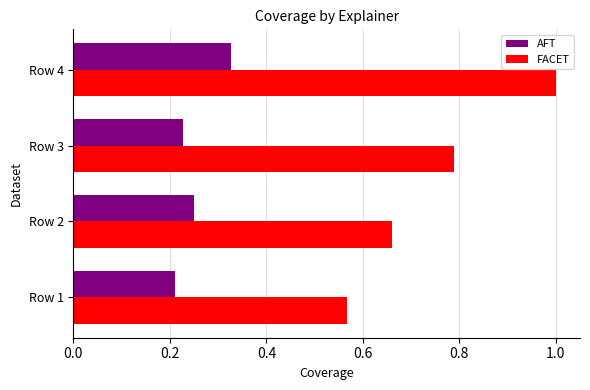

List the labels in order of FACET value, largest first.

Row 4, Row 3, Row 2, Row 1